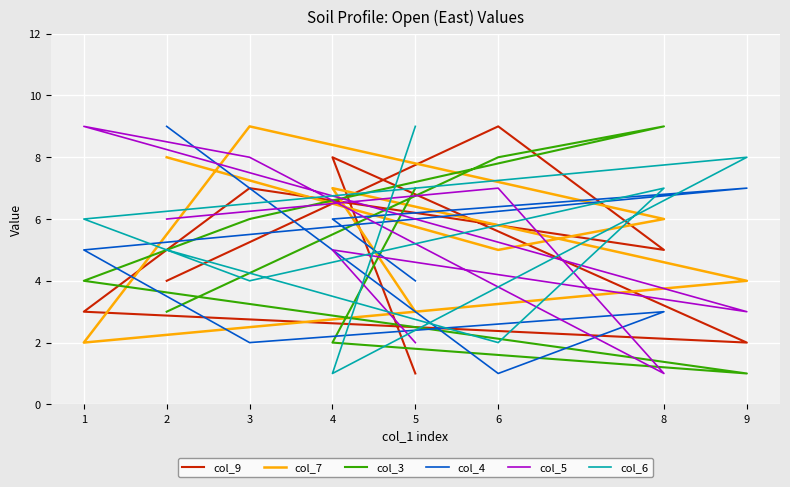

Which series has the largest total across all categories?

col_7